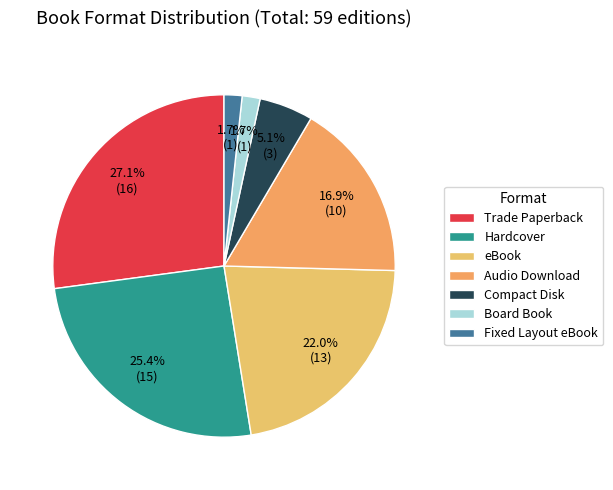

Which category has the biggest portion of the pie?

Trade Paperback